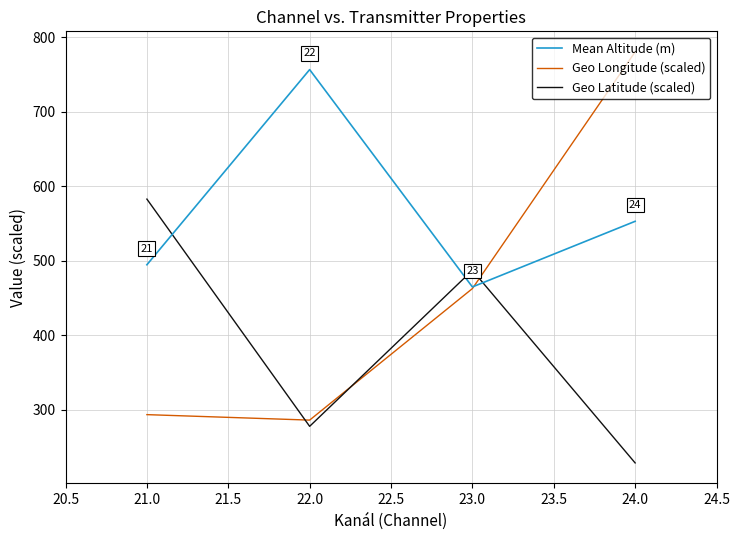

Is it true that Mean Altitude (m) equals 464.9 at 23.0?

True